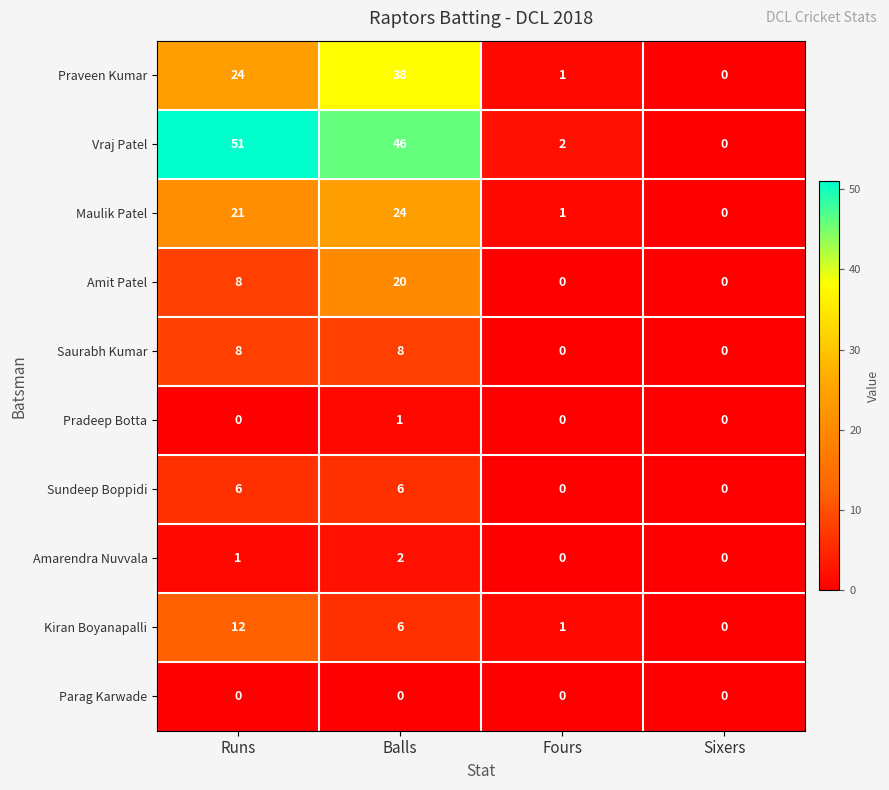

What is the approximate value of Vraj Patel at Runs?

51